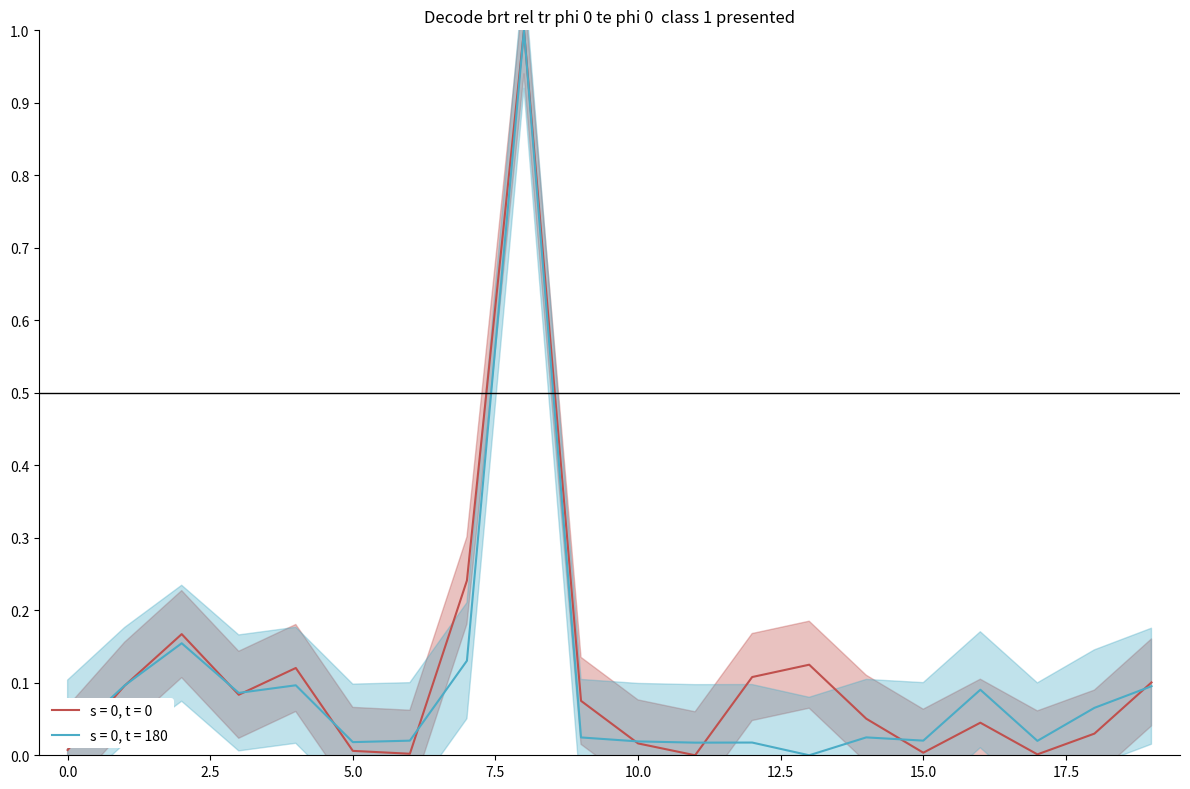

What is the difference between the maximum and minimum values in the s = 0, t = 0 series?

1.0